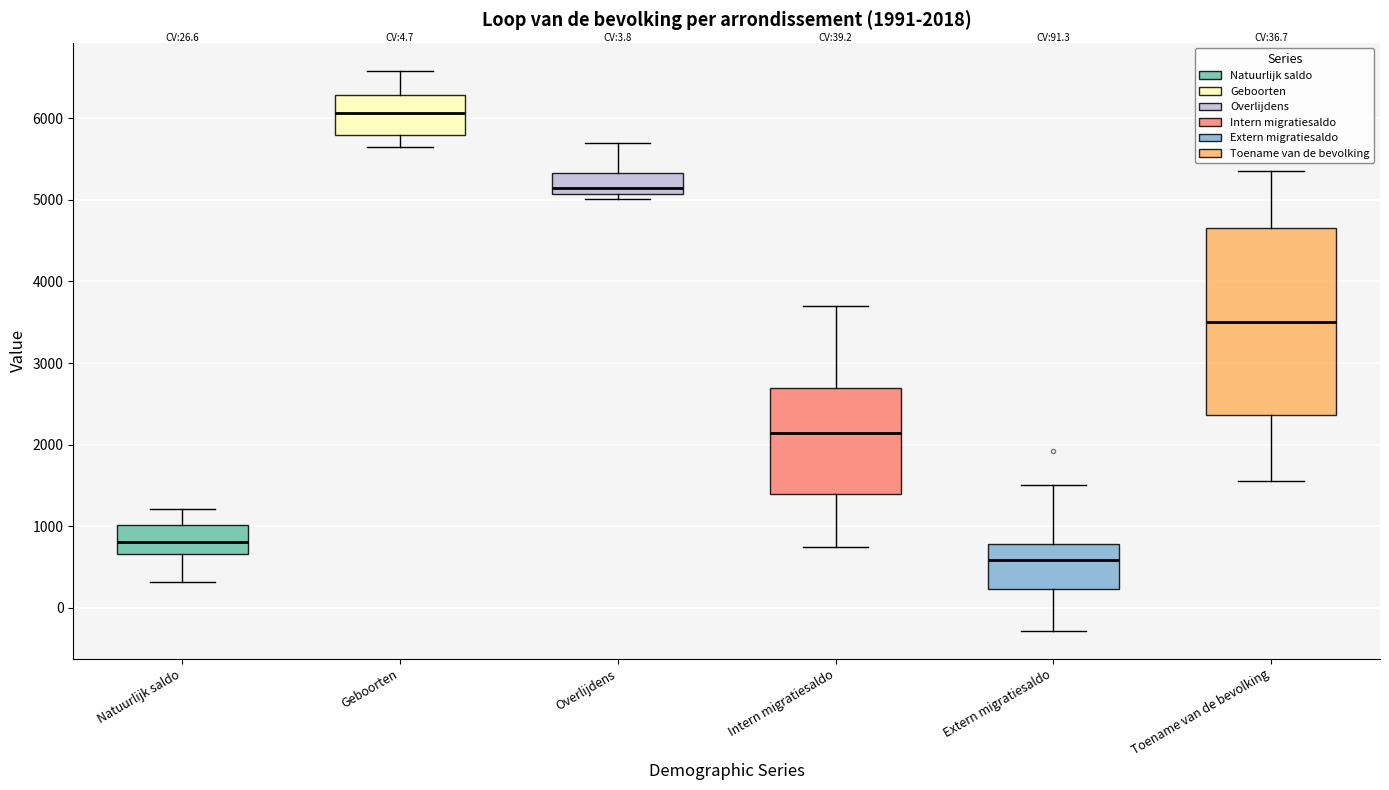

Comparing the boxes themselves (not the whiskers), which one is the tallest?

Toename van de bevolking